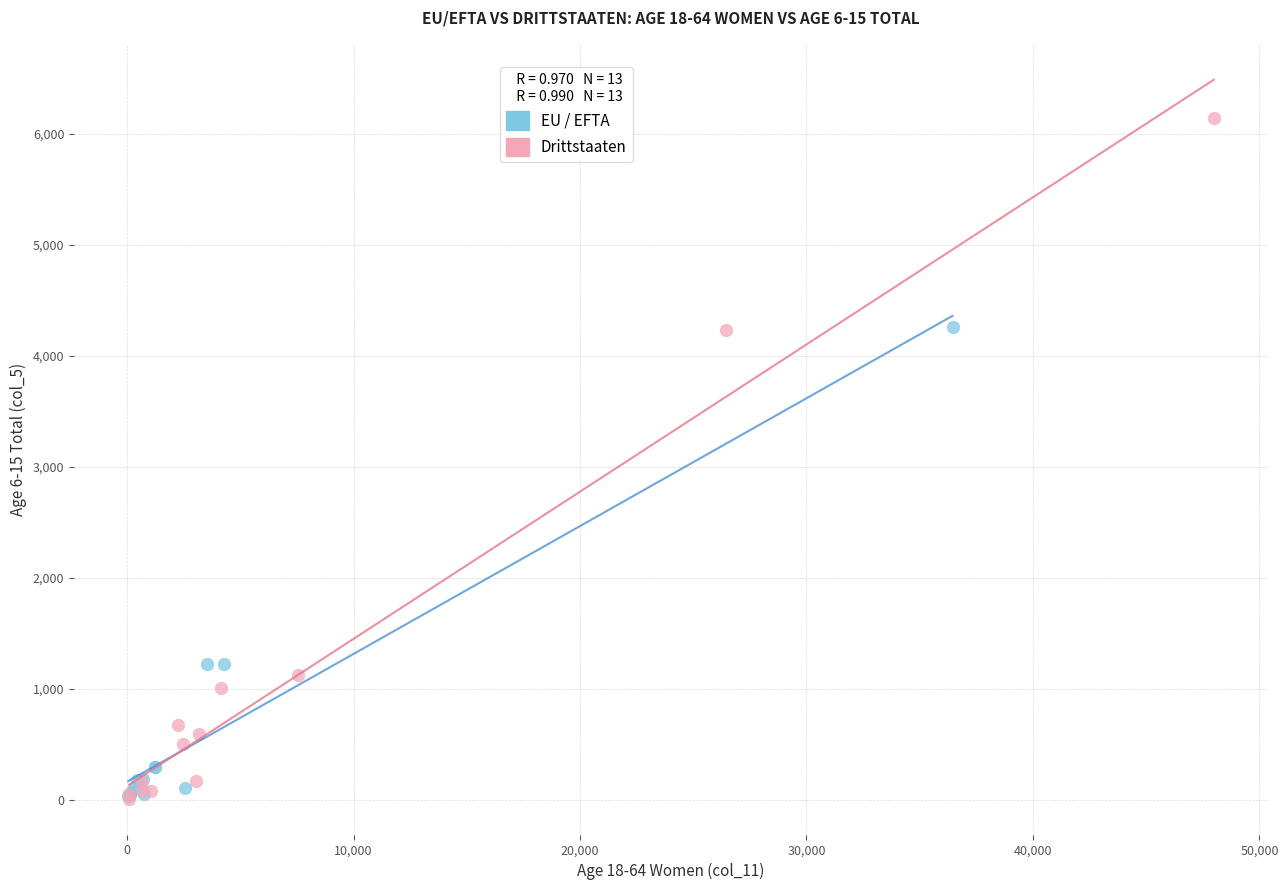

Which series reaches the maximum Y coordinate?

Drittstaaten